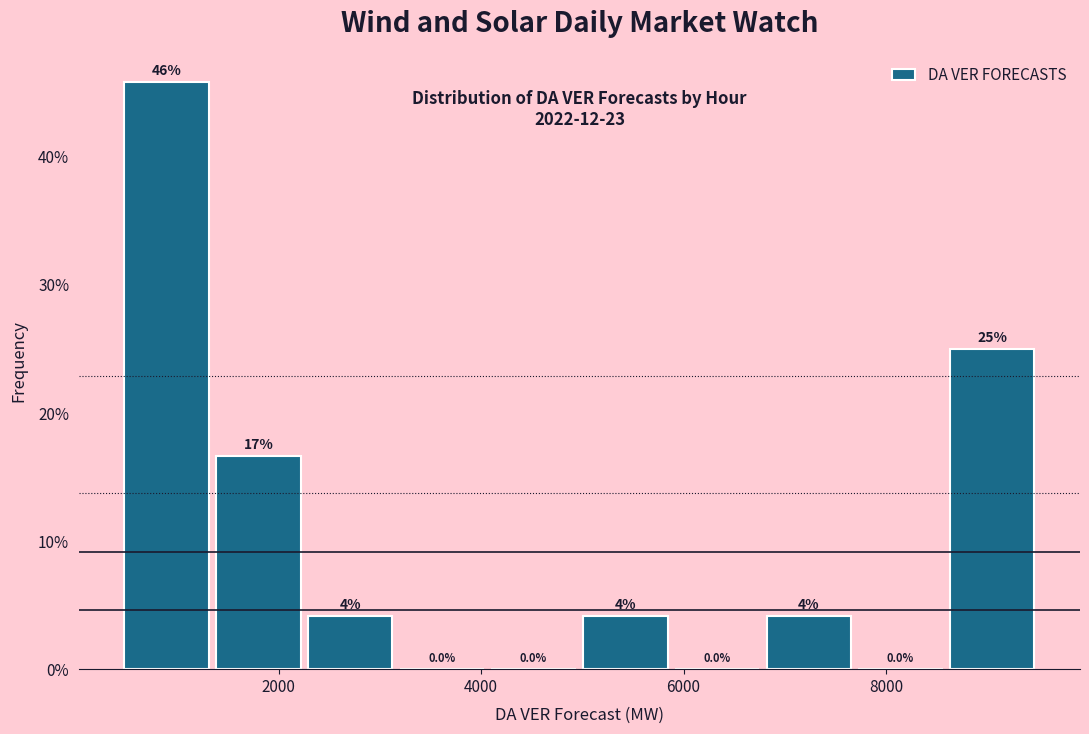

Over which range of the x-axis is the bar tallest?

400 to 1400